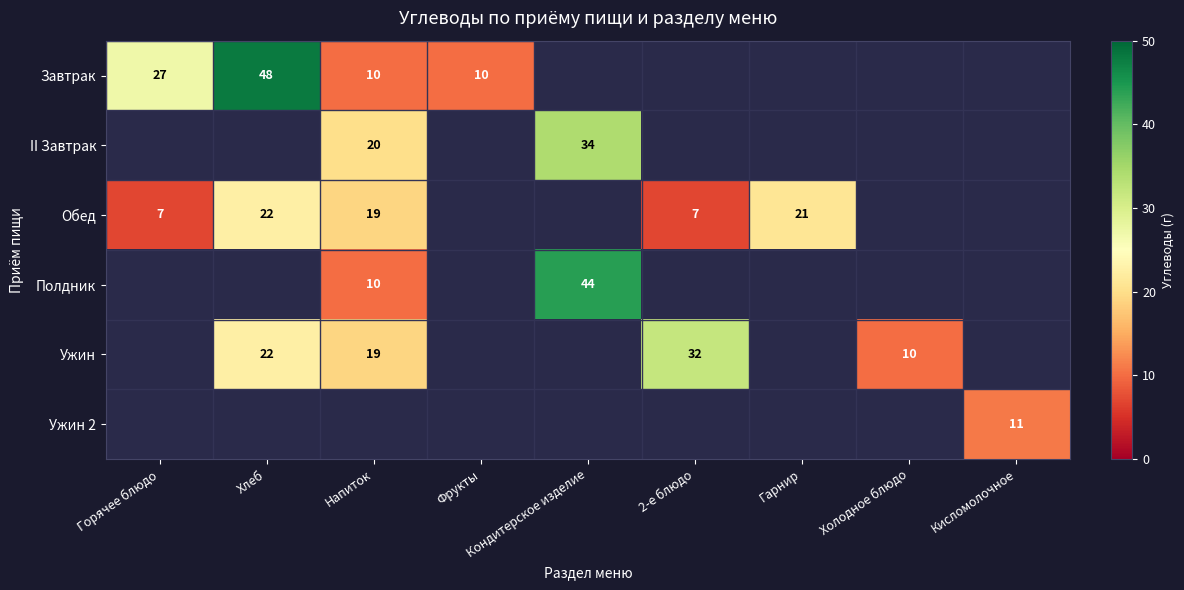

Is it true that II Завтрак equals 30 at Напиток?

False